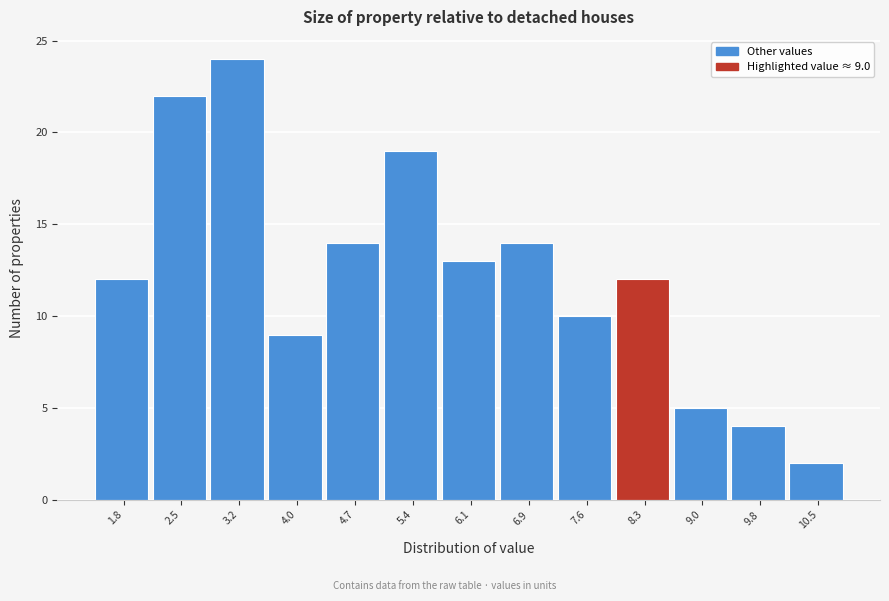

Reading right to left, list all the values displayed in this chart.

2	4	5	12	10	14	13	19	14	9	24	22	12